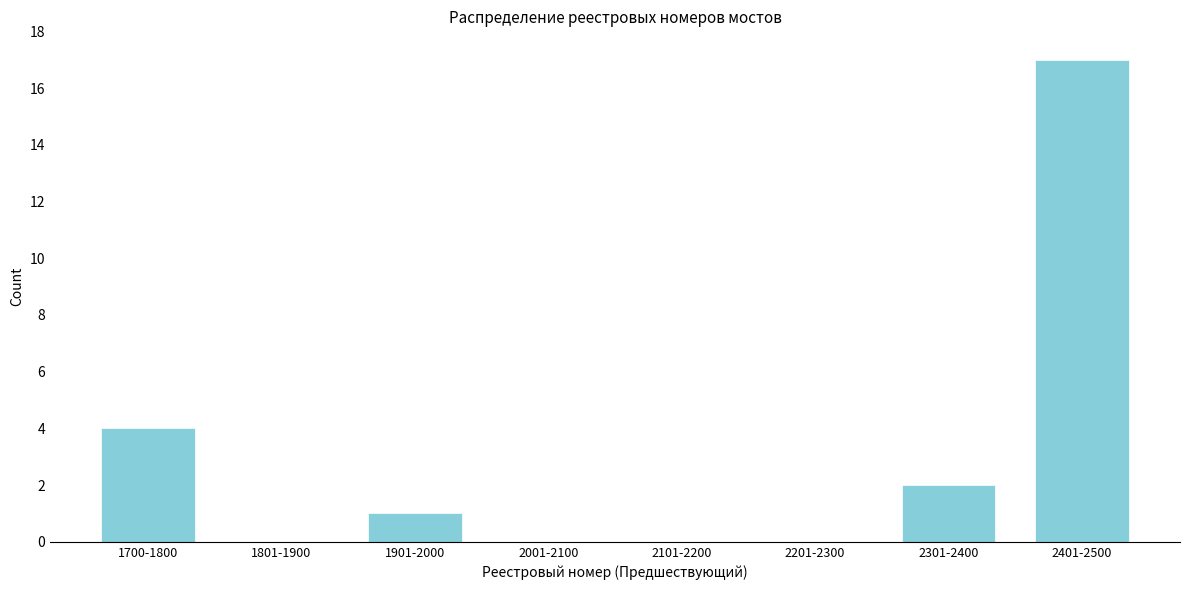

Reading left to right, what are all the values shown in this chart?

1700-1800=4	1801-1900=0	1901-2000=1	2001-2100=0	2101-2200=0	2201-2300=0	2301-2400=2	2401-2500=17